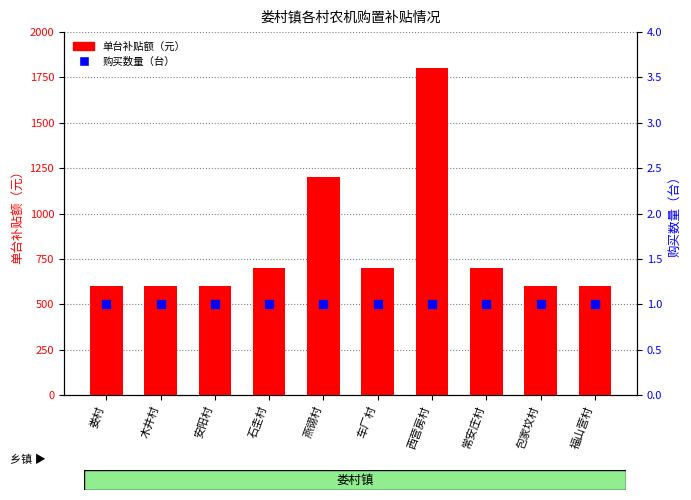

Which series contains the lowest Y value?

购买数量（台）